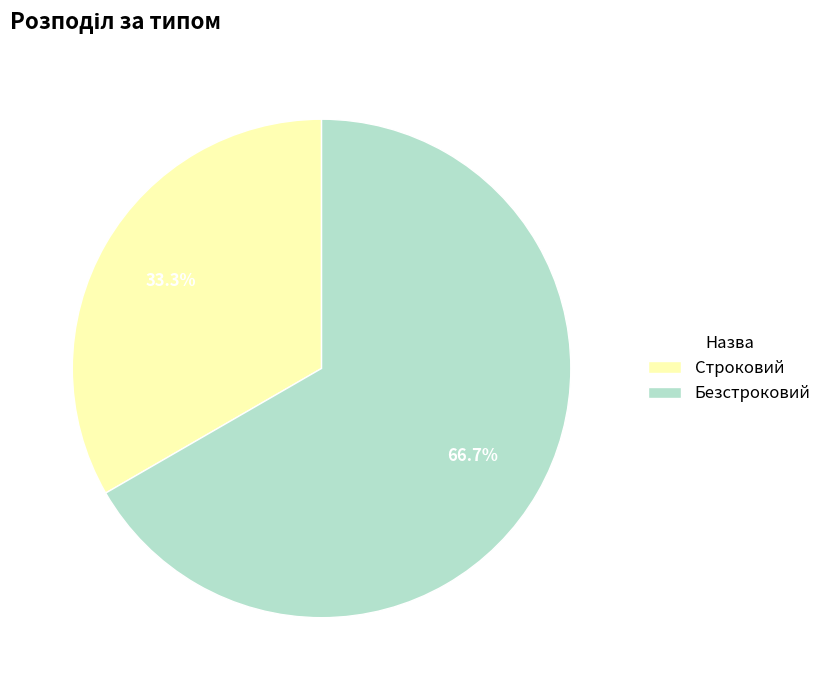

To the nearest percent, what is the difference between the largest and smallest slice percentages?

33%